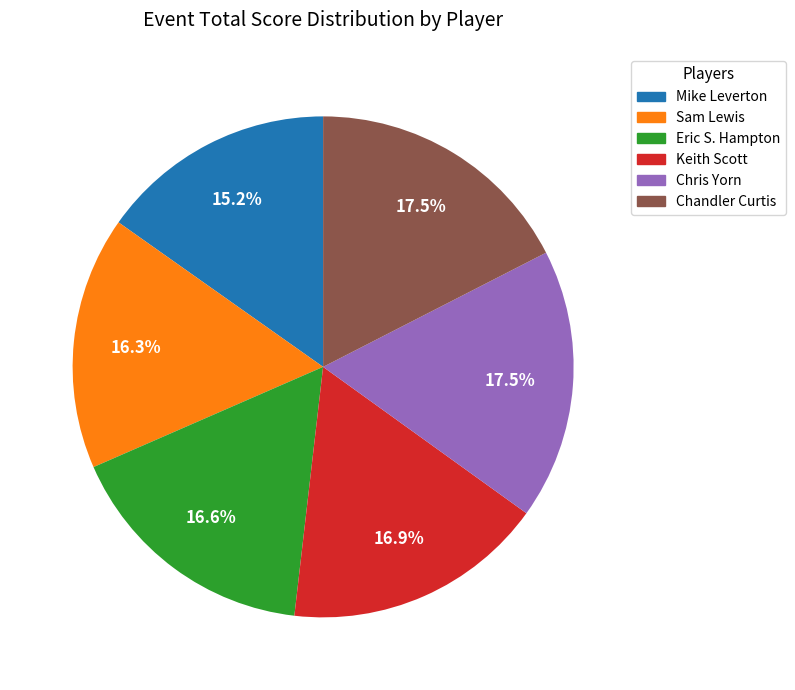

Is there any slice that represents more than half of the pie?

No